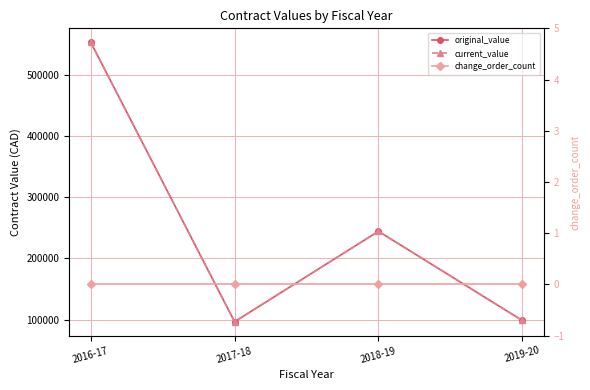

Is it true that change_order_count equals 0.0 at 2016-17?

True